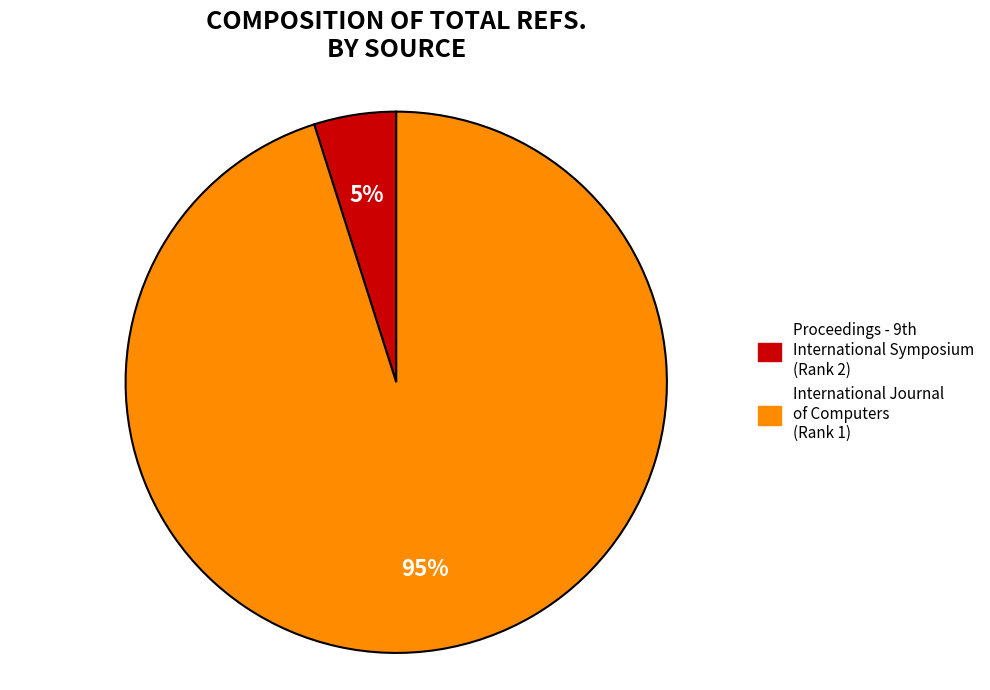

Is International Journal of Computers (Rank 1) the majority of the pie?

Yes